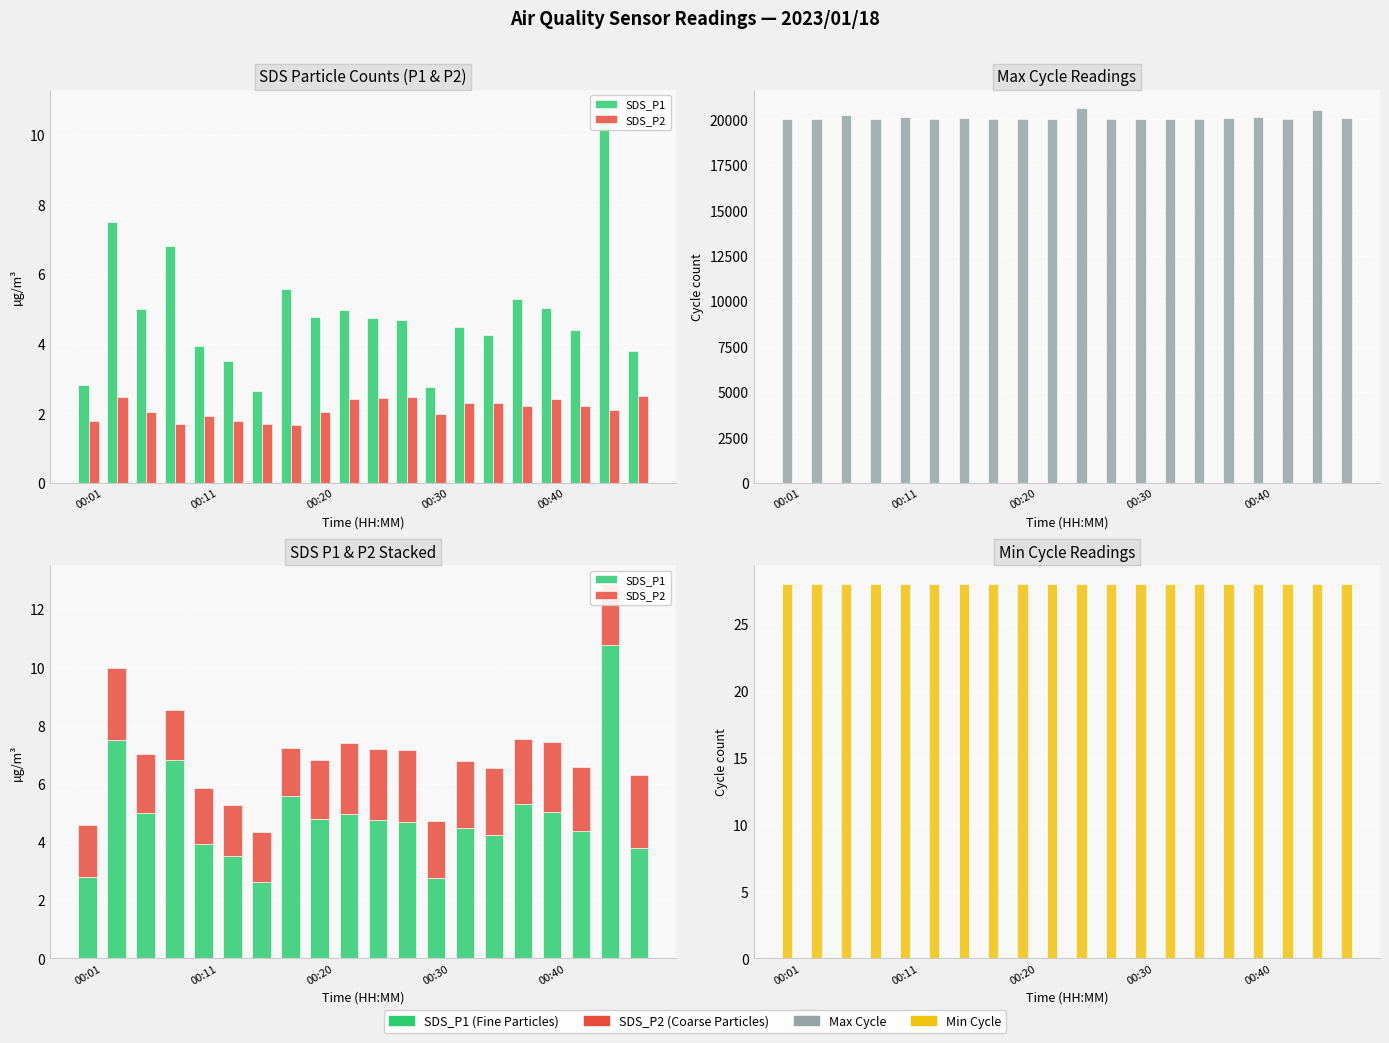

How many groups of bars are there?

20